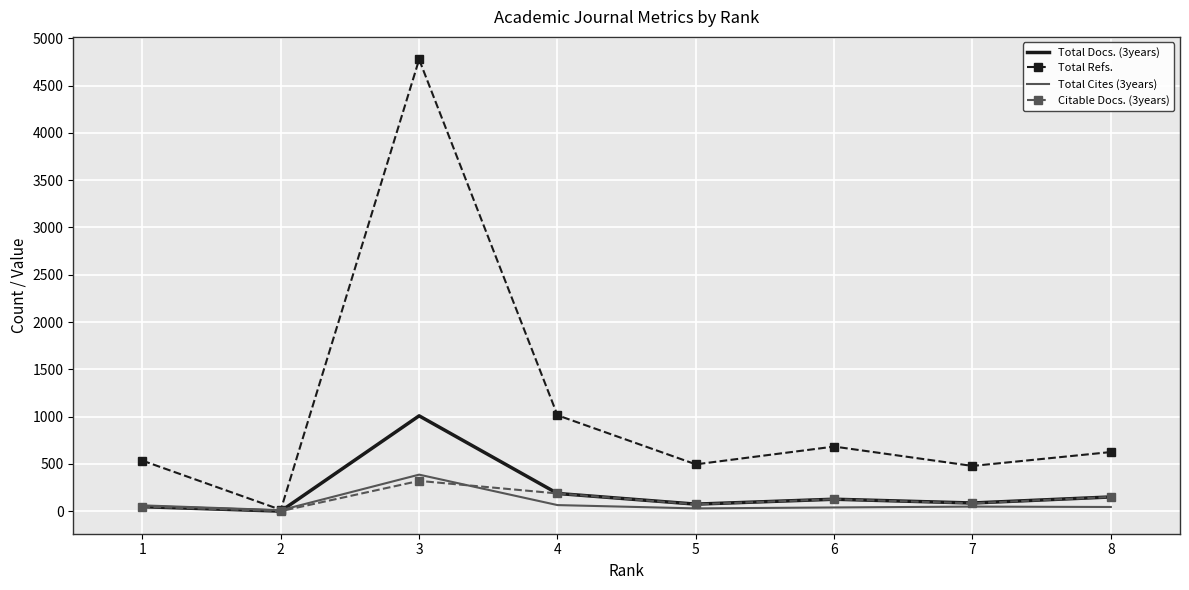

At which category is the sum across all series the highest?

3